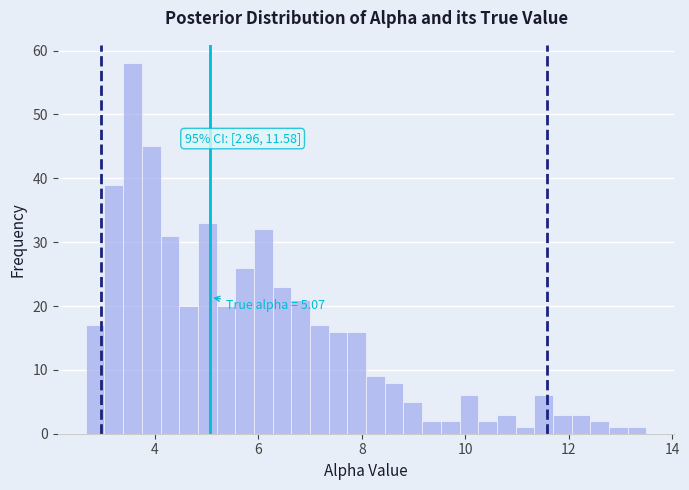

Read against the x-axis, roughly where is the centre of the tallest bar?

3.6